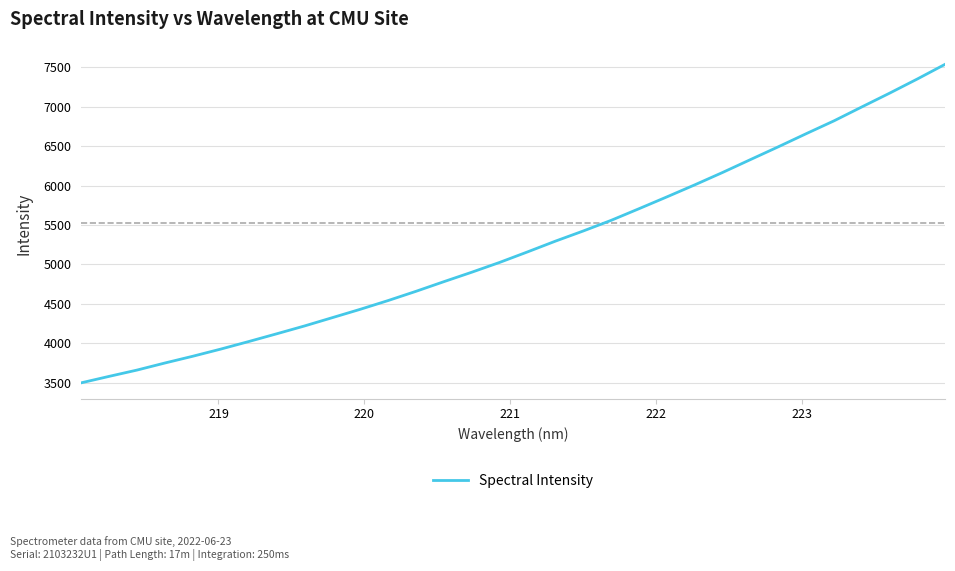

What is the greatest value displayed?

7538.2